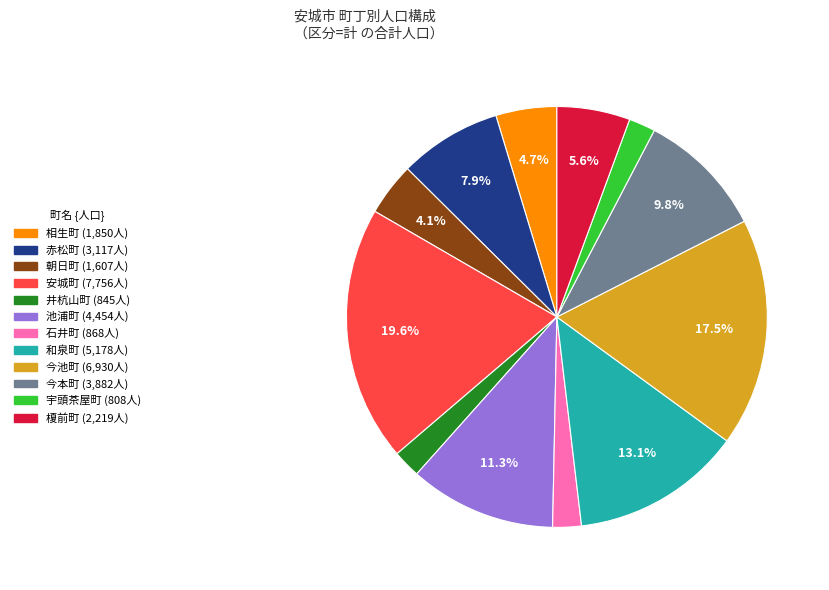

How many slices are in this pie chart?

12